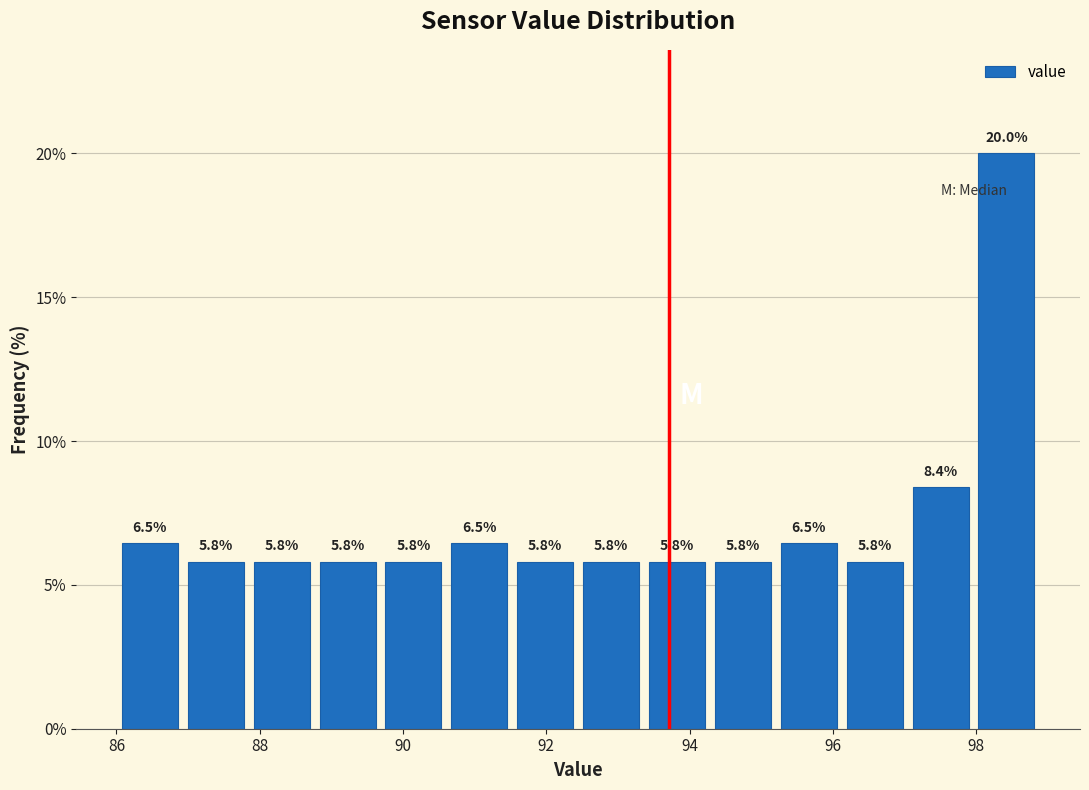

Which range on the x-axis has the tallest bar?

98.0 to 98.8